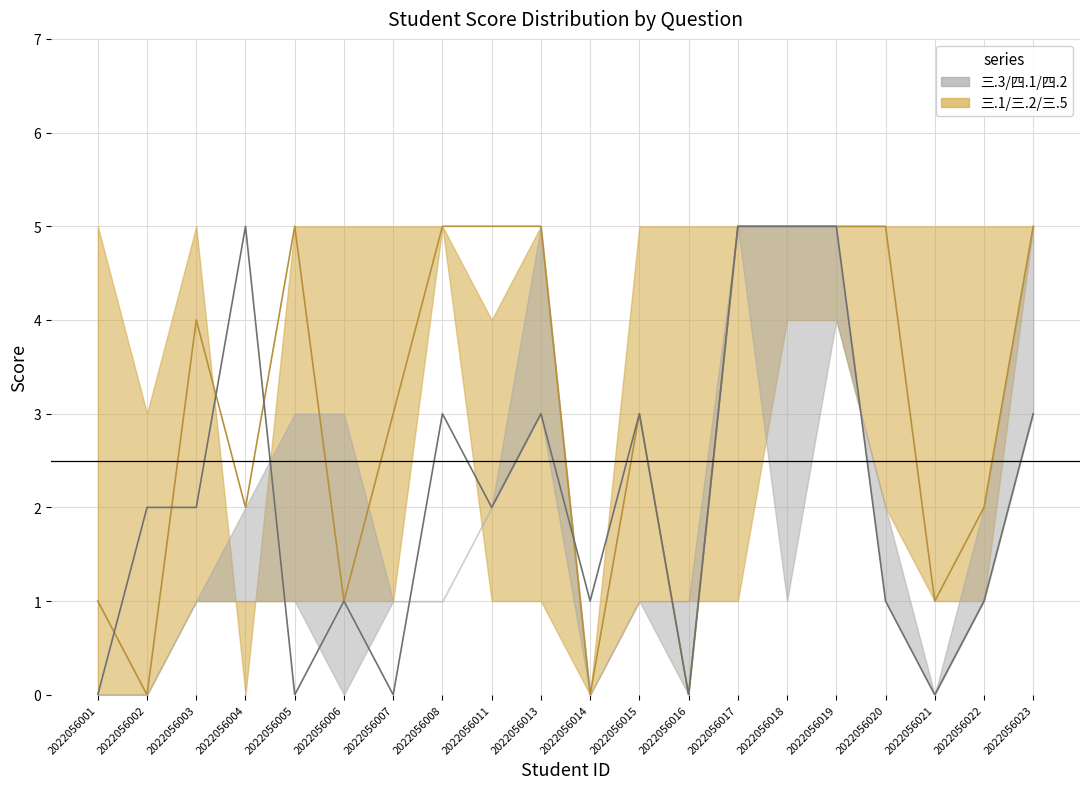

At which category does the chart reach its minimum across all series?

2022056002